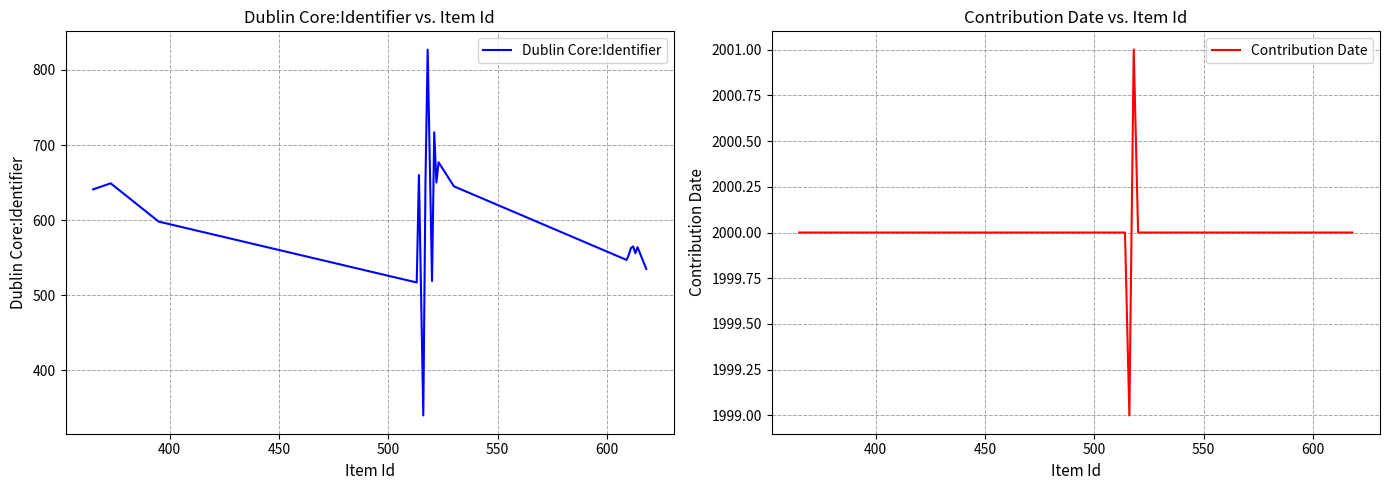

How many categories are shown in the chart?

20